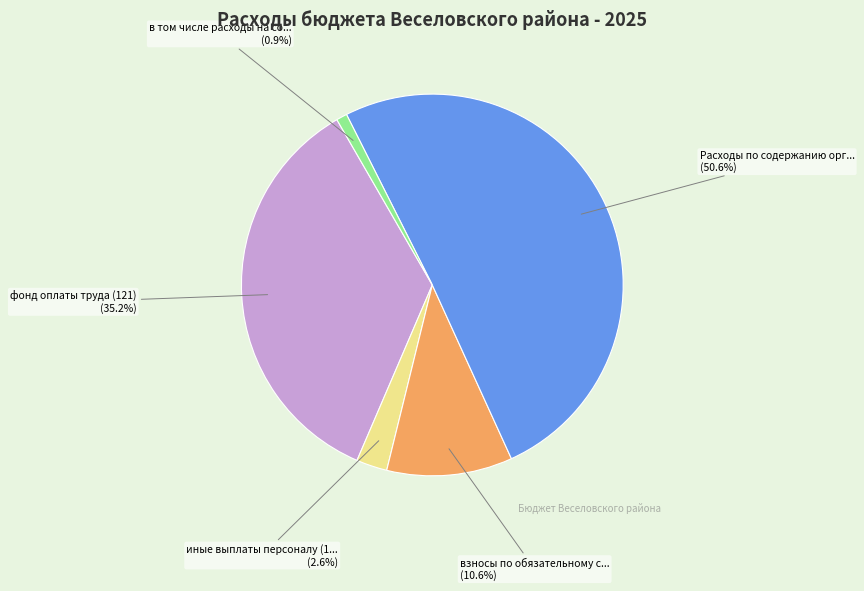

Does any single category account for the majority?

Yes